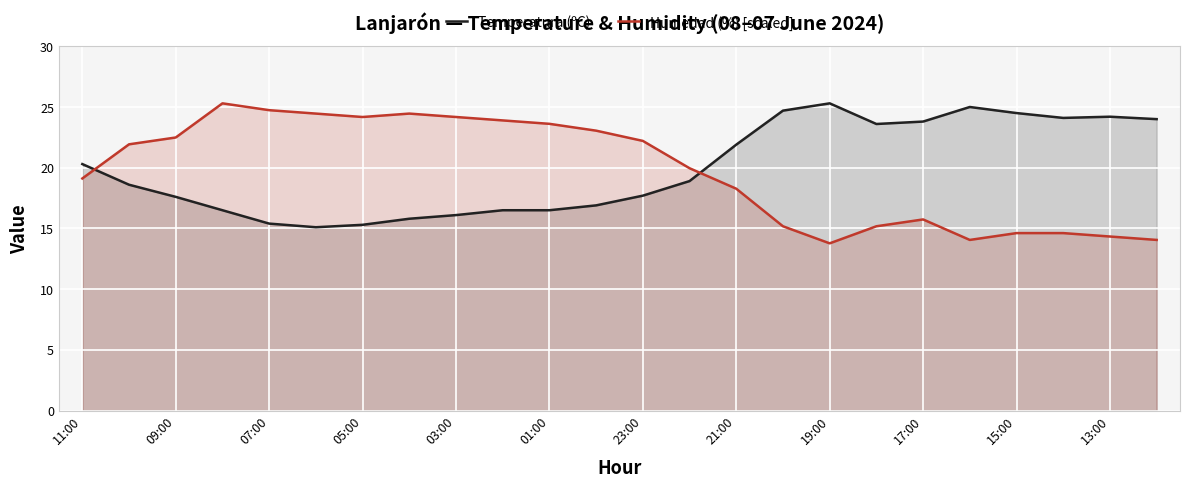

What value does the Temperatura (ºC) series have at 17:00?

23.8